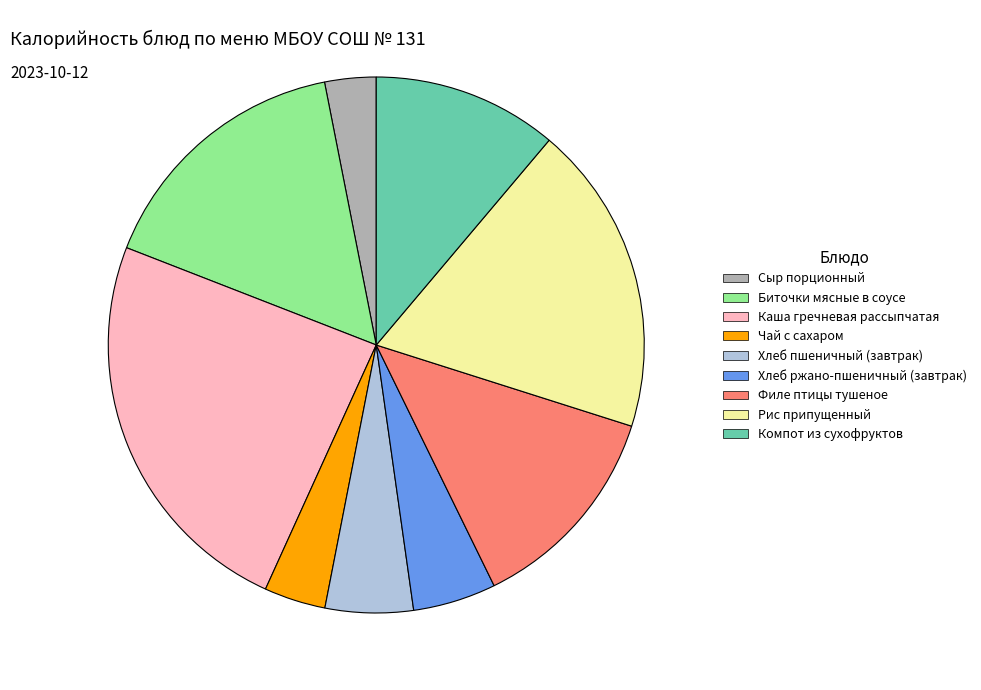

Is Компот из сухофруктов the majority of the pie?

No